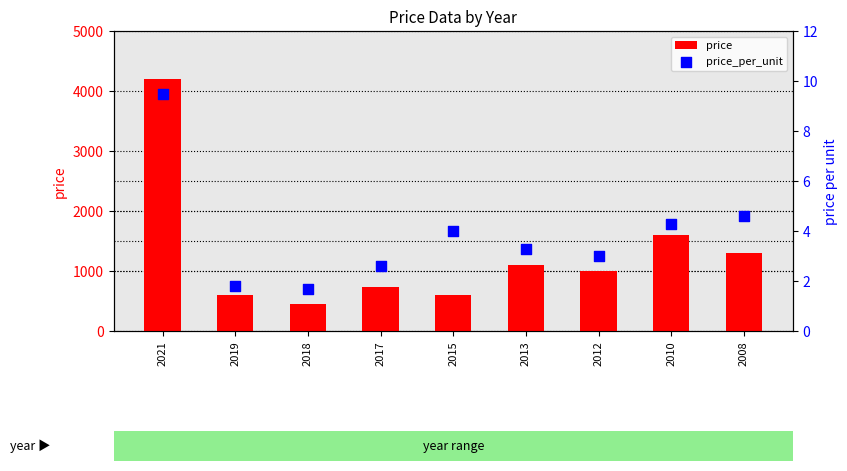

What are all the series names shown in the legend?

price, price_per_unit